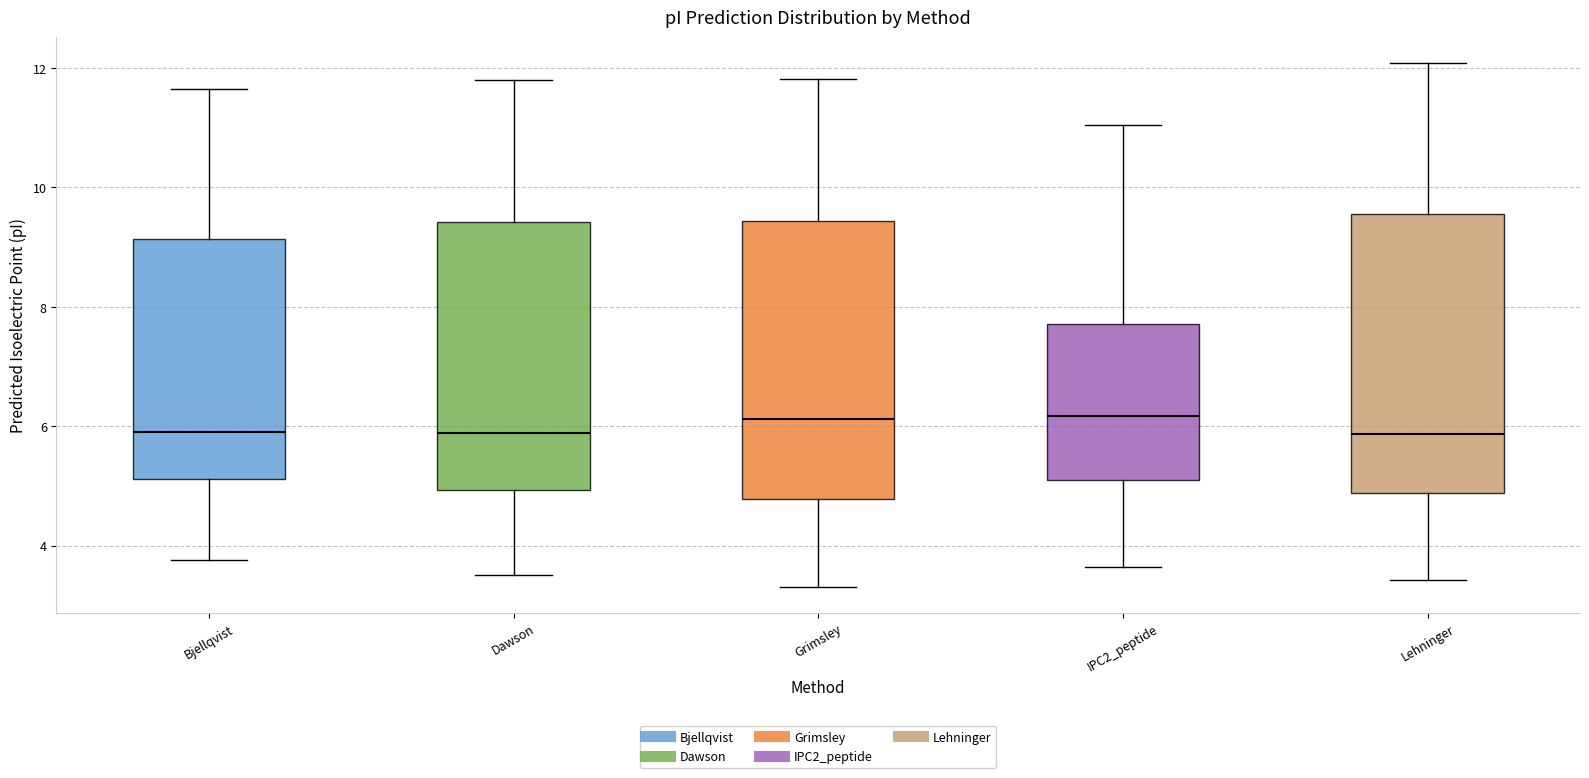

Where is the upper edge of the box for IPC2_peptide on the y-axis? The values are not printed on the chart, so give them approximately, as read against the axis.

7.8